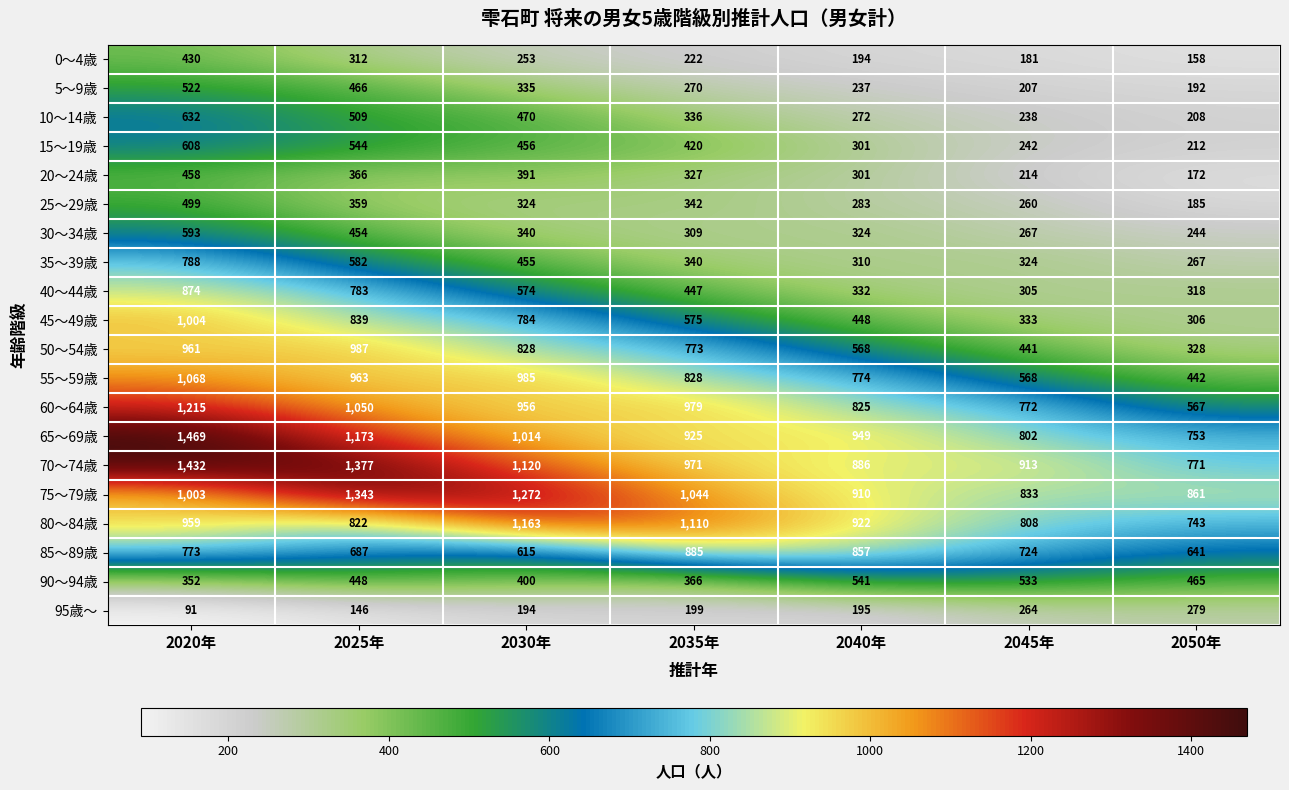

What is the sum of the 85～89歳 values at 2050年 and 2035年?

1526